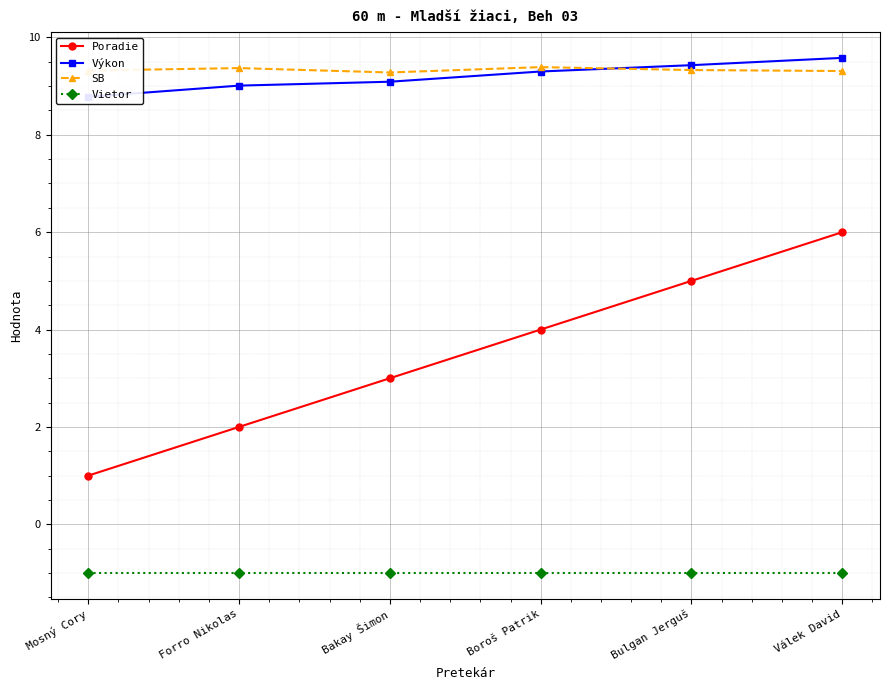

What is the minimum value for Vietor?

-1.0